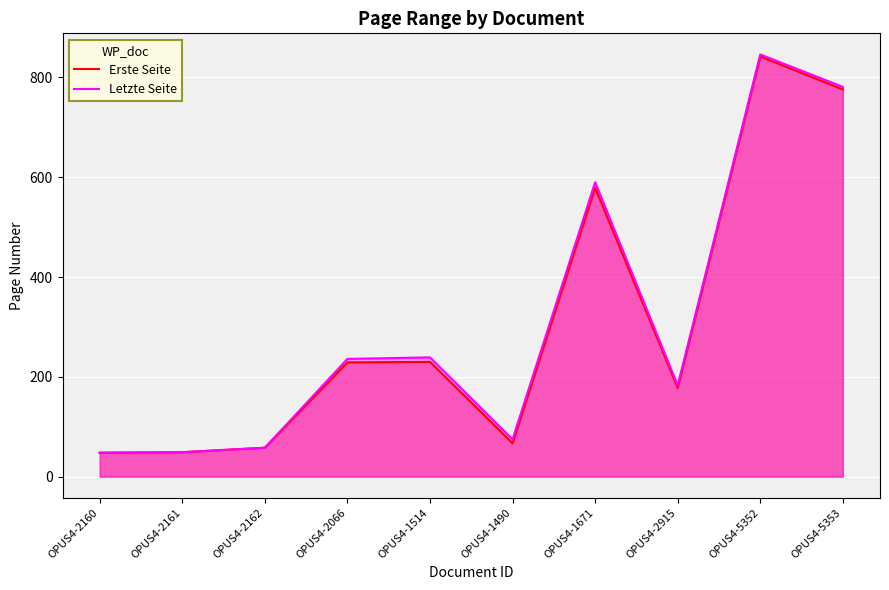

Reading right to left, extract all data points from this chart.

Erste Seite: 776	842	178	579	67	230	229	58	49	48
Letzte Seite: 781	846	183	590	75	239	236	58	49	48